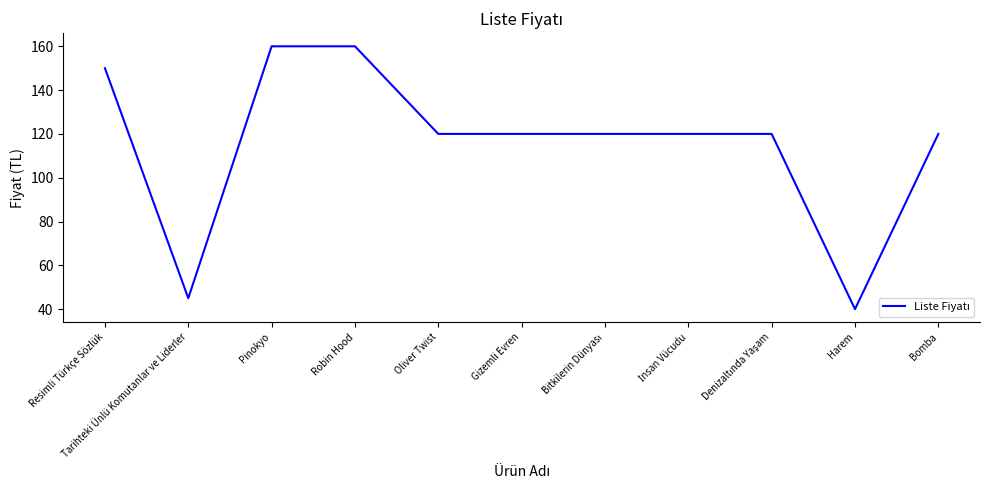

Which category has the lowest value across all series?

Harem